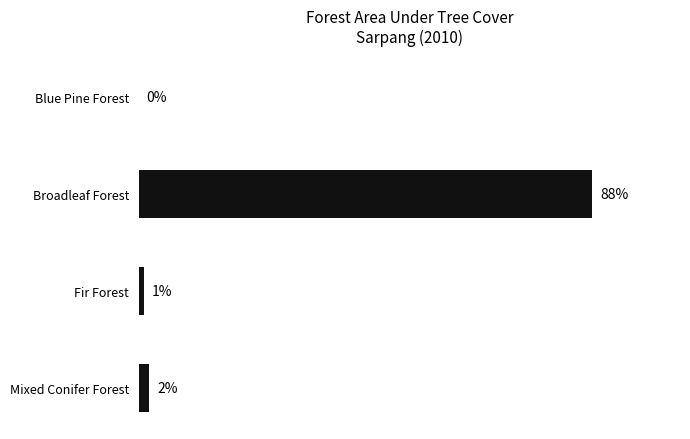

Between Broadleaf Forest and Mixed Conifer Forest, which is larger?

Broadleaf Forest